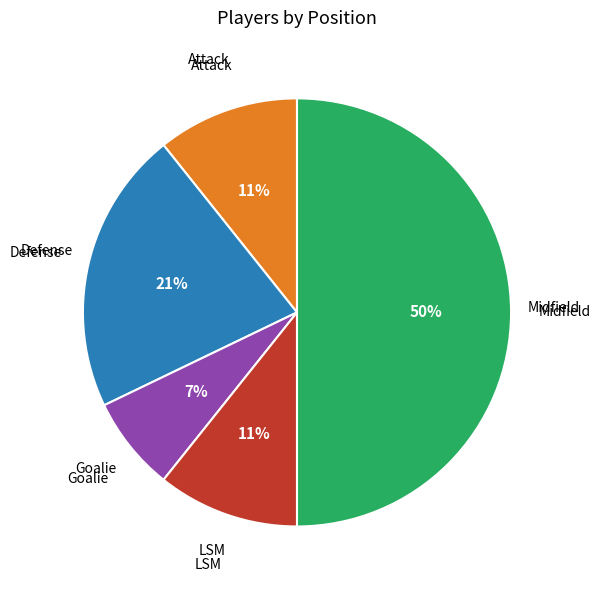

To the nearest percent, what is the difference between the largest and smallest slice percentages?

43%